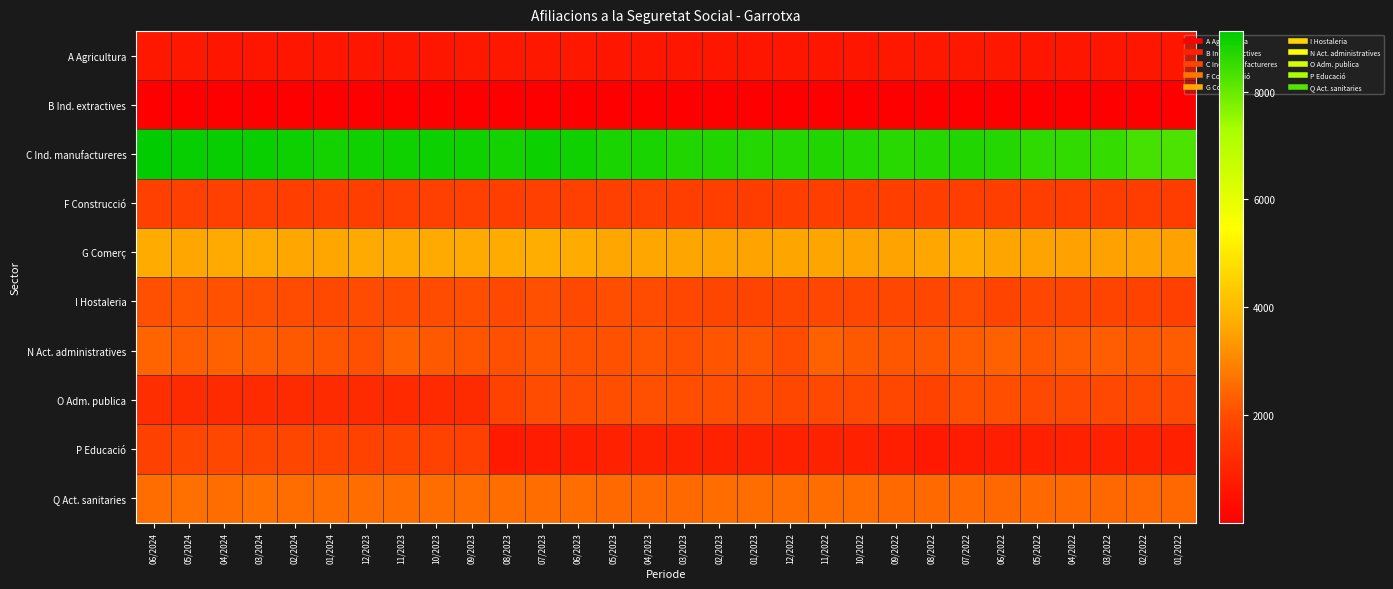

List the series in order of their peak value, lowest first.

B Ind. extractives, A Agricultura, F Construcció, P Educació, O Adm. publica, I Hostaleria, N Act. administratives, Q Act. sanitaries, G Comerç, C Ind. manufactureres